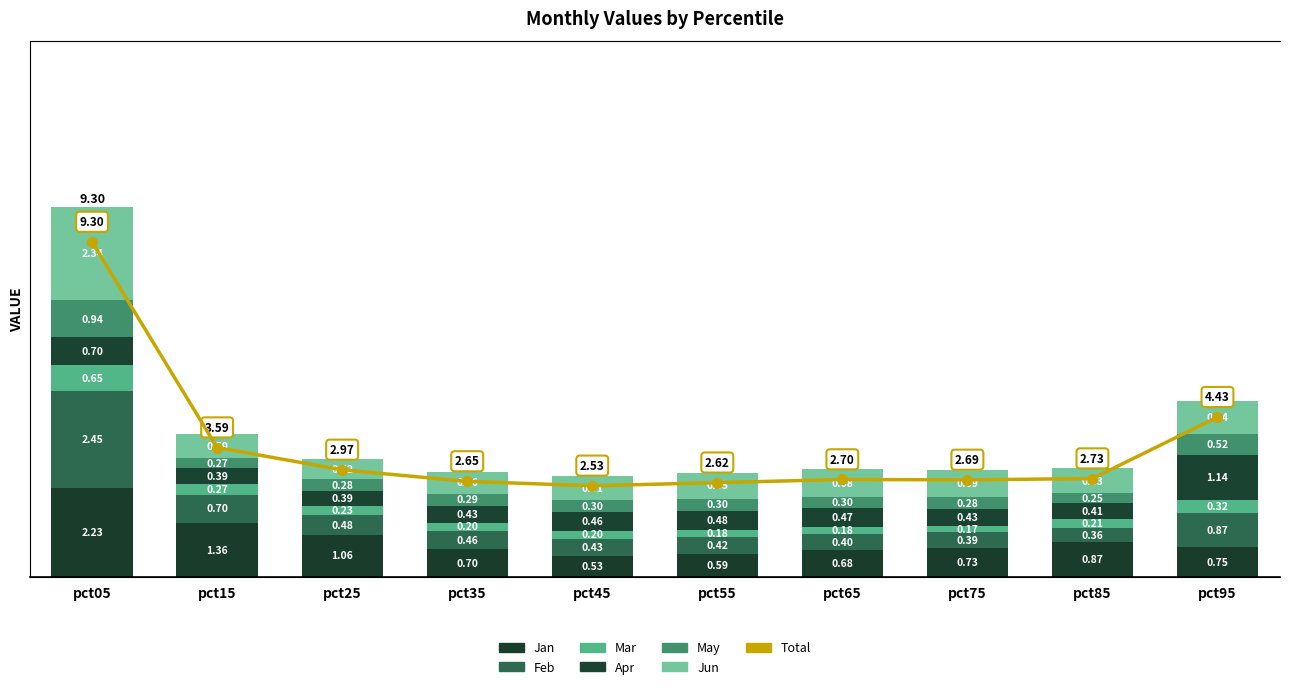

What is the highest value of the Apr series?

1.1